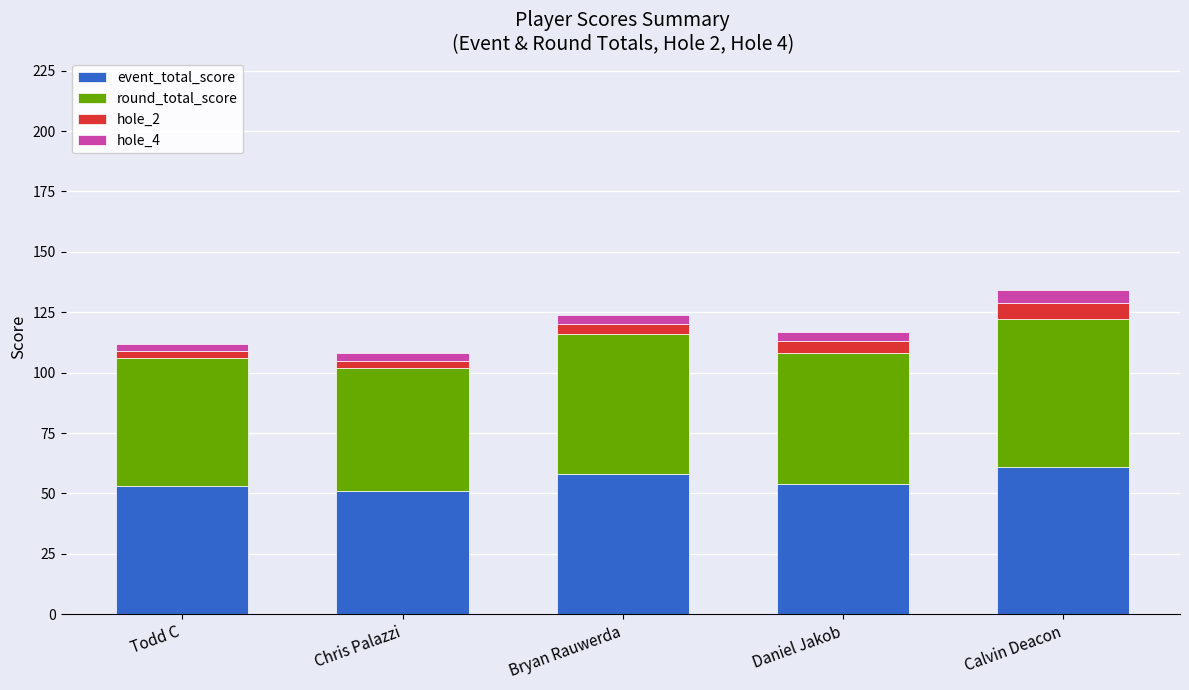

Reading left to right, what are the values for event_total_score?

Todd C=53	Chris Palazzi=51	Bryan Rauwerda=58	Daniel Jakob=54	Calvin Deacon=61